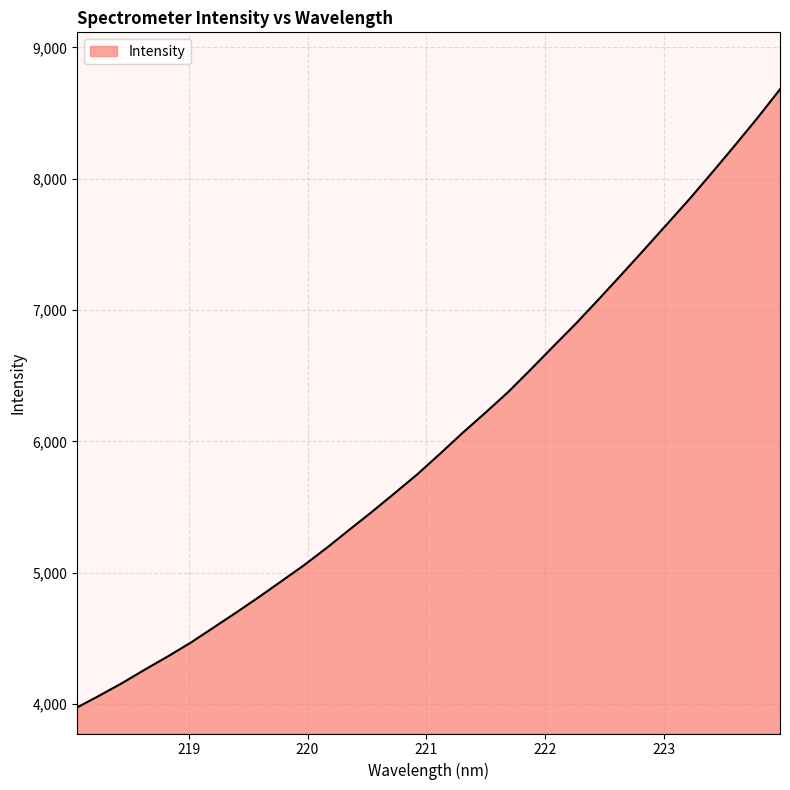

What is the maximum value shown in the chart?

8681.2